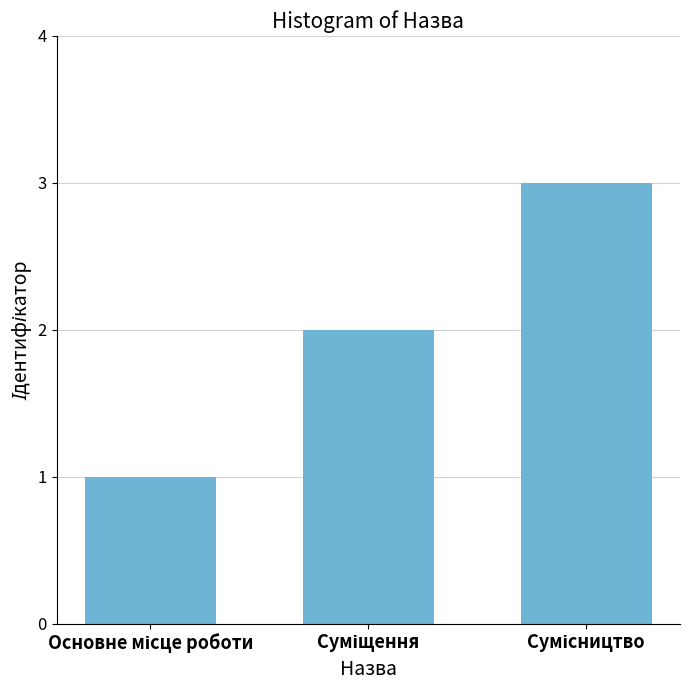

What is the sum of all values?

6